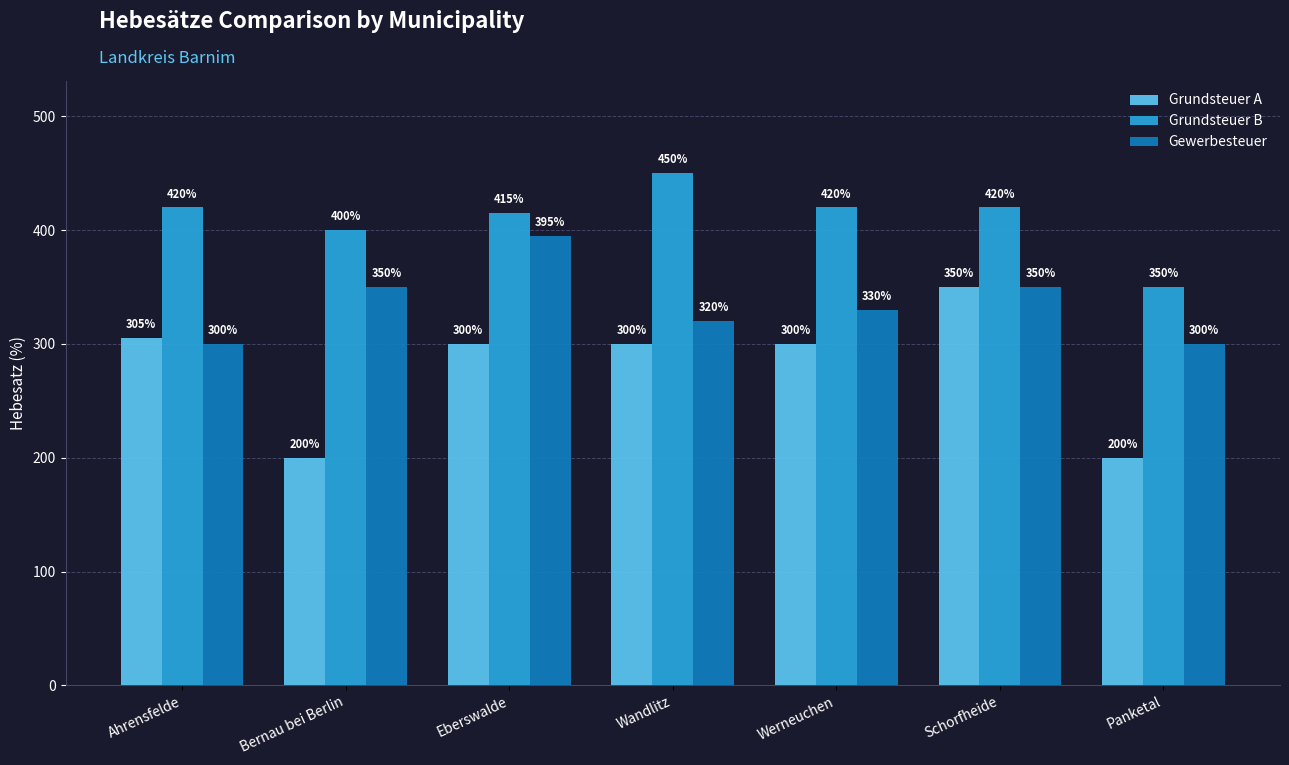

What is the maximum value for Gewerbesteuer?

395